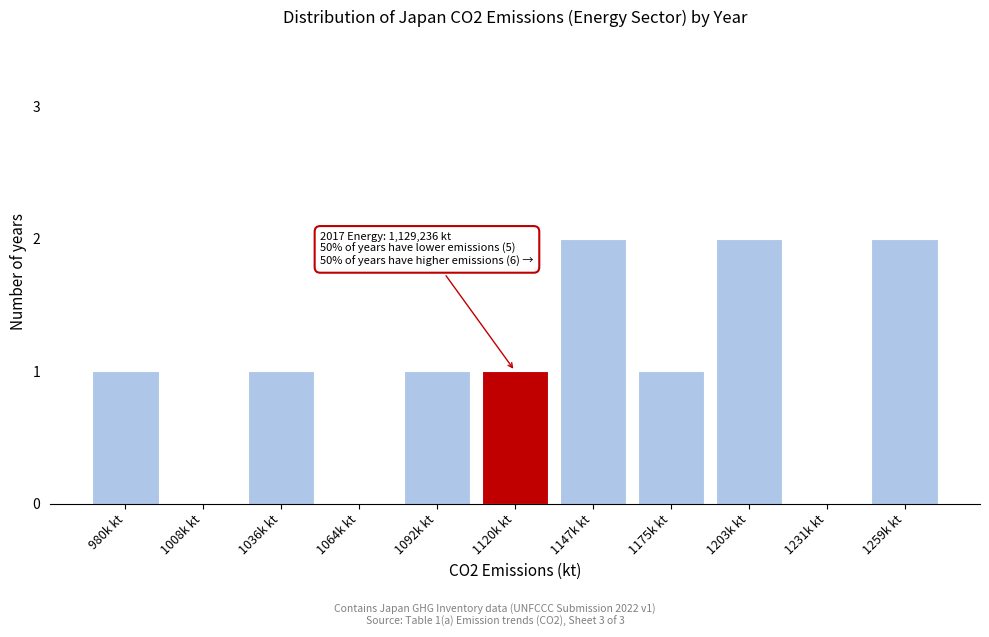

Reading left to right, list all the values displayed in this chart.

980k kt=1	1008k kt=0	1036k kt=1	1064k kt=0	1092k kt=1	1120k kt=1	1147k kt=2	1175k kt=1	1203k kt=2	1231k kt=0	1259k kt=2